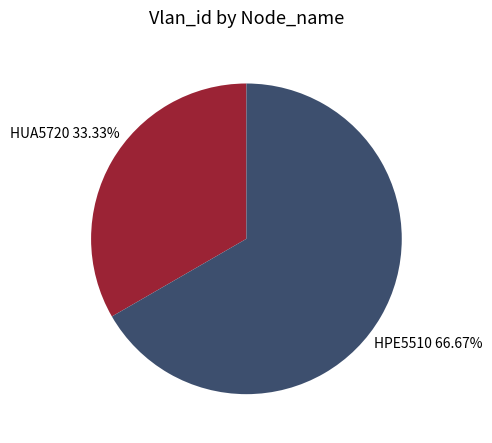

What percentage is the HPE5510 slice, to the nearest percent?

67%